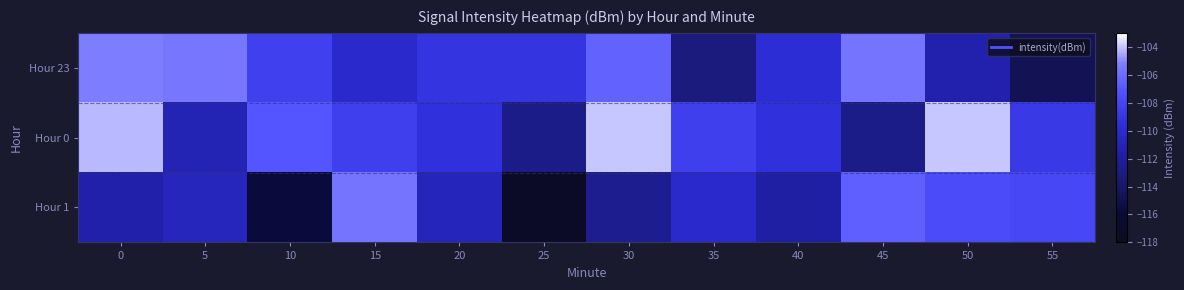

Rank the series by their average value, from highest to lowest.

Hour 0, Hour 23, Hour 1